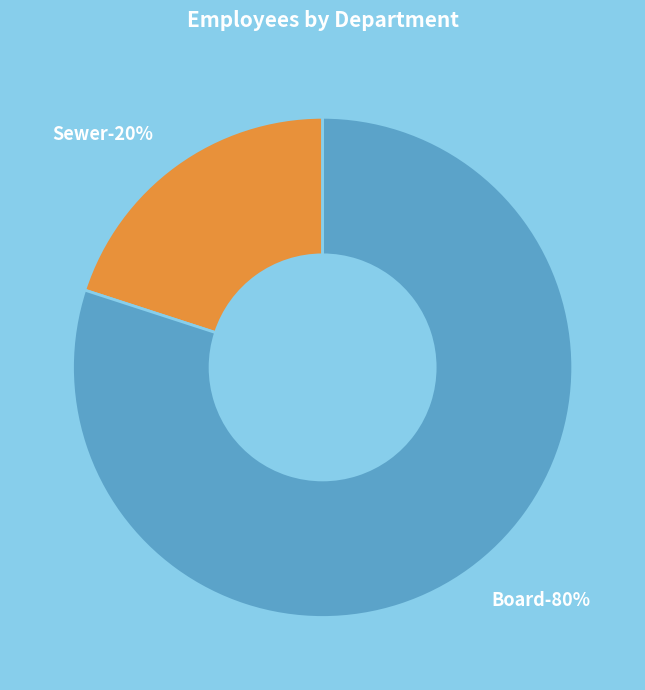

Which category has the smallest portion of the pie?

Sewer